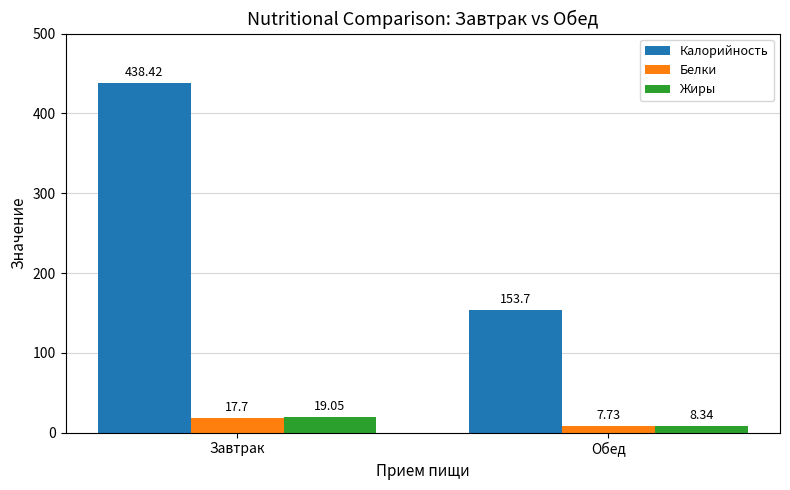

Which category has the highest value in the Белки series?

Завтрак